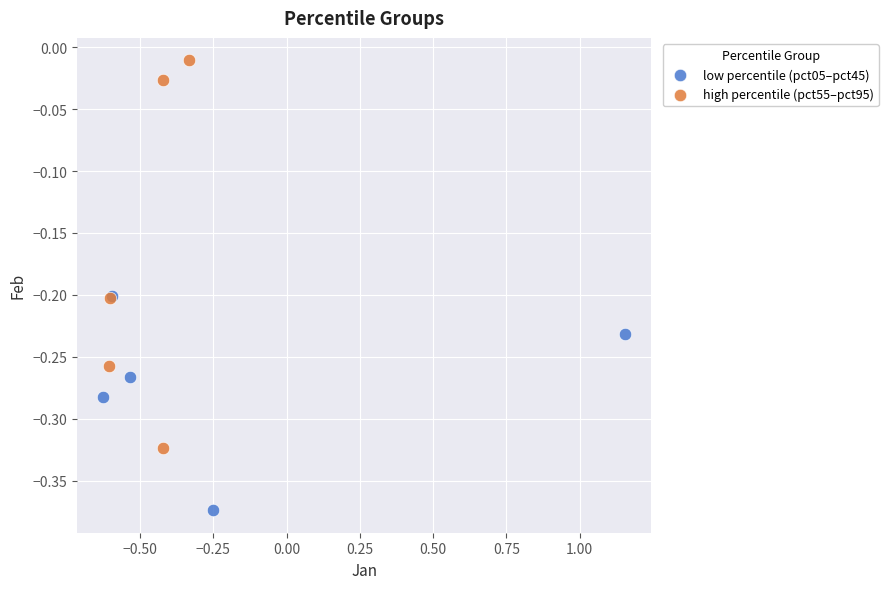

What are all the series names shown in the legend?

low percentile (pct05–pct45), high percentile (pct55–pct95)